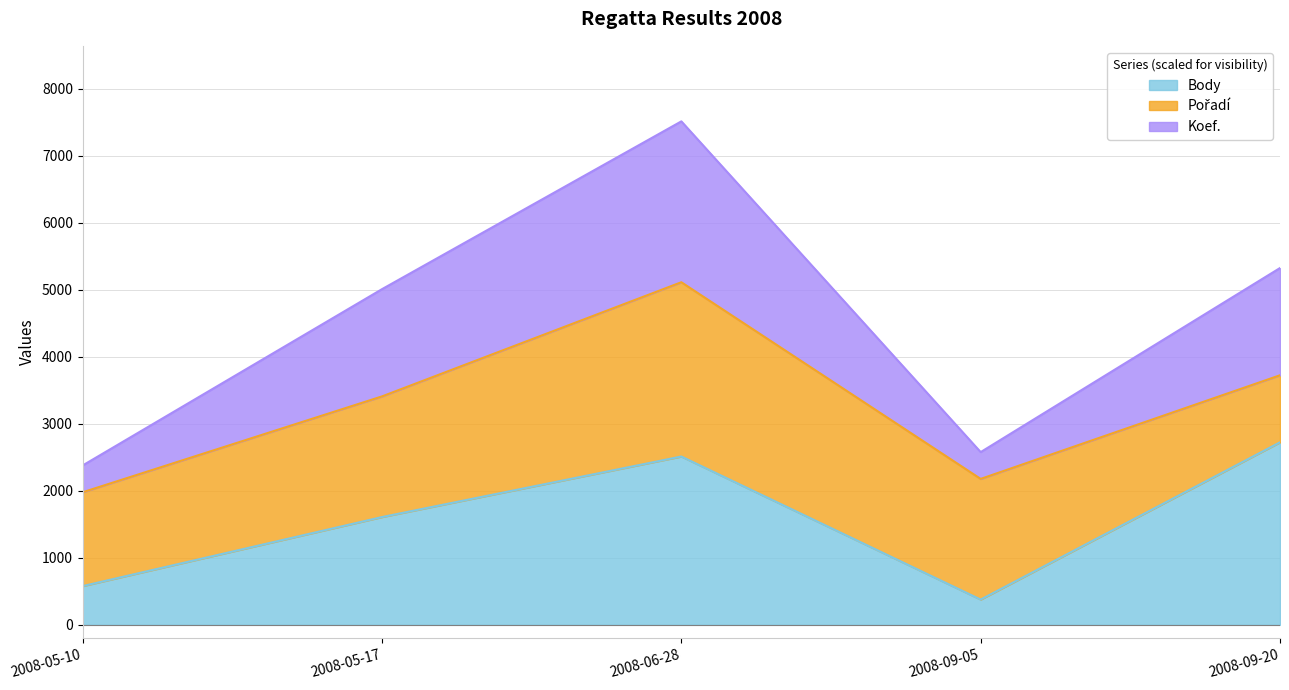

Which category has the highest value in the Body series?

2008-09-20